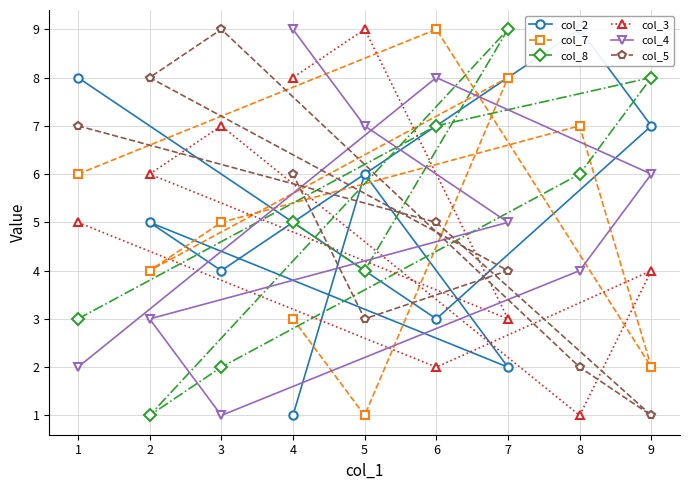

What is the label of the 1st point from the left?

1